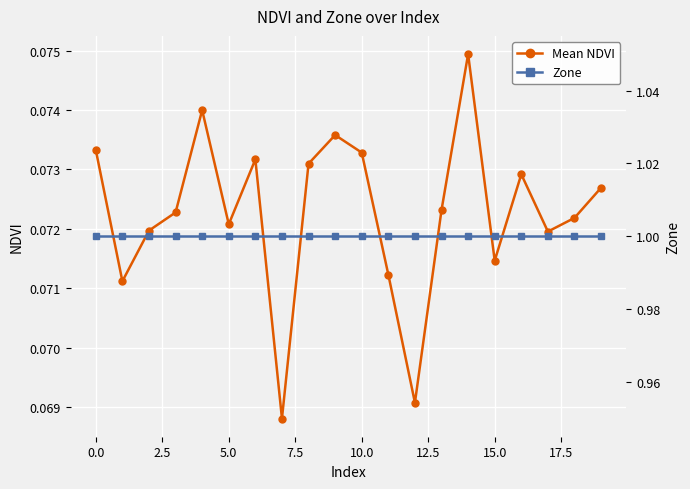

True or false: Mean NDVI has more than 2 interior local peaks.

True